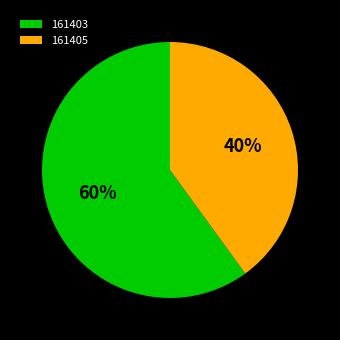

Is it true that 161403 is 68% of the pie?

False